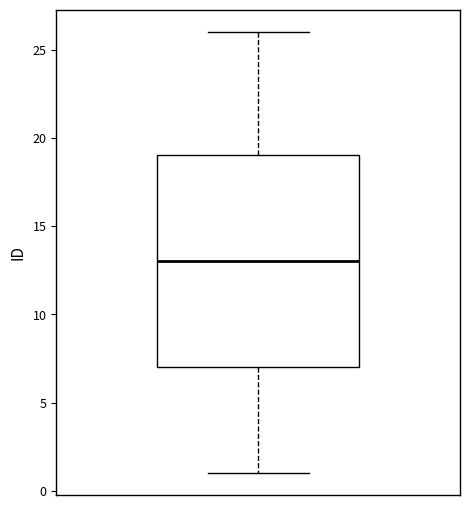

Read this box plot against the y-axis: the position of the median line, the range covered by the box, and the ends of both whiskers. The values are not printed on the chart, so give them approximately, as read against the axis.

median 13, box 7 to 19, whiskers 1 to 26